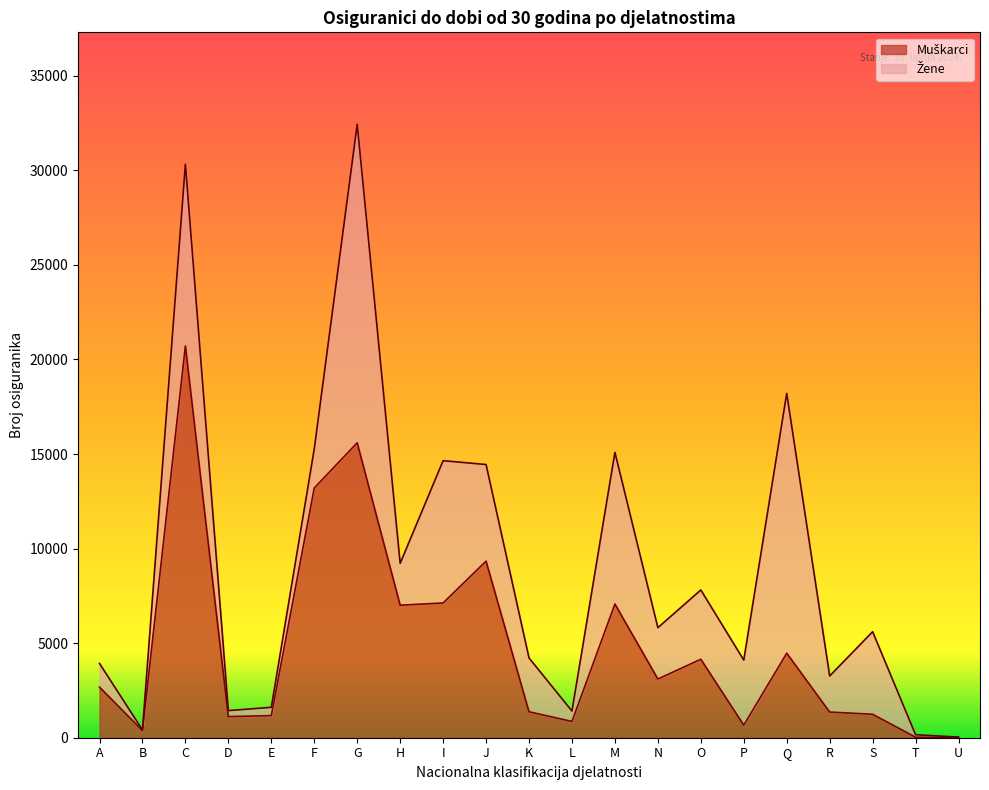

What is the value of the 6th point from the left?

13203